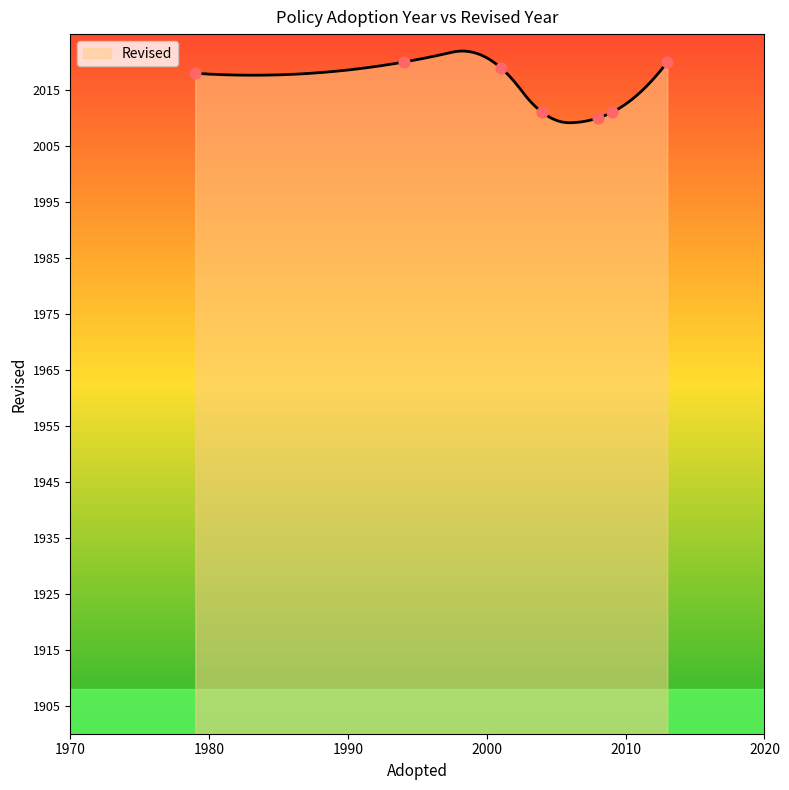

What is the change in value from 1979 to 2004?

-7